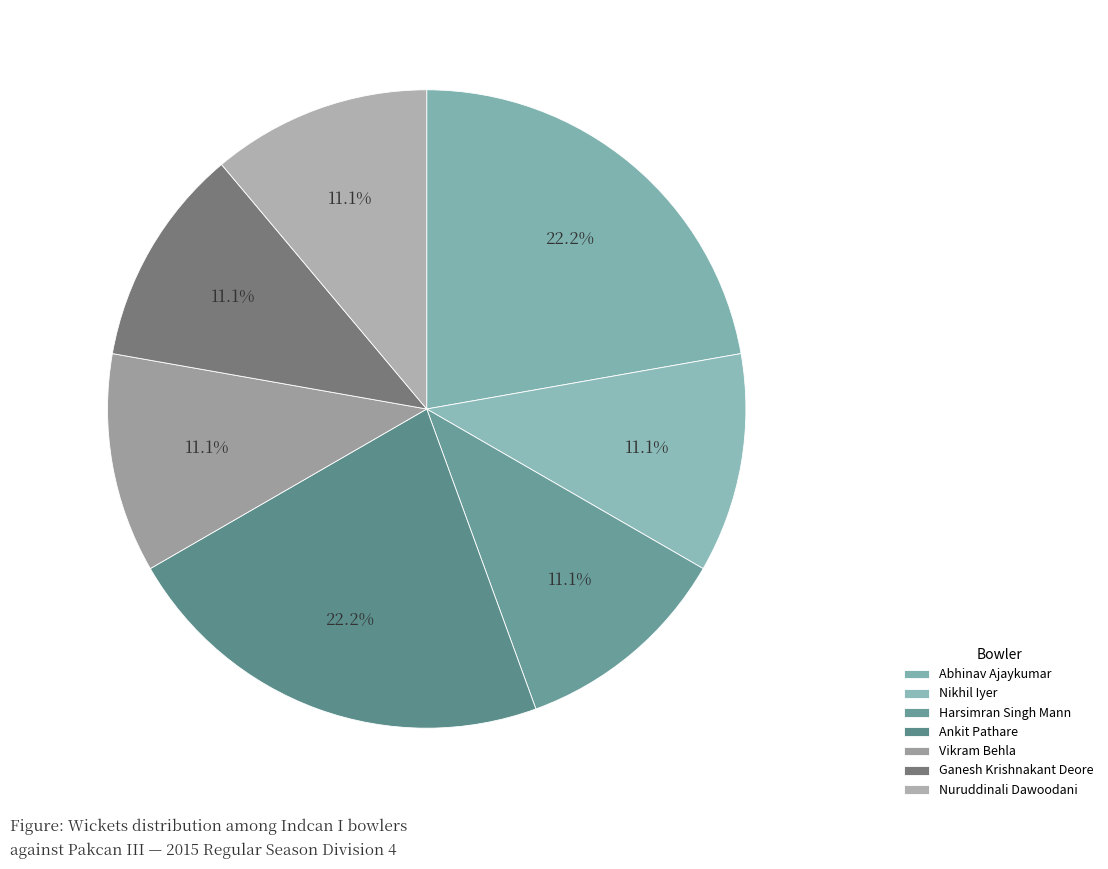

What is the ratio of the value at Ankit Pathare to the value at Abhinav Ajaykumar?

1.0